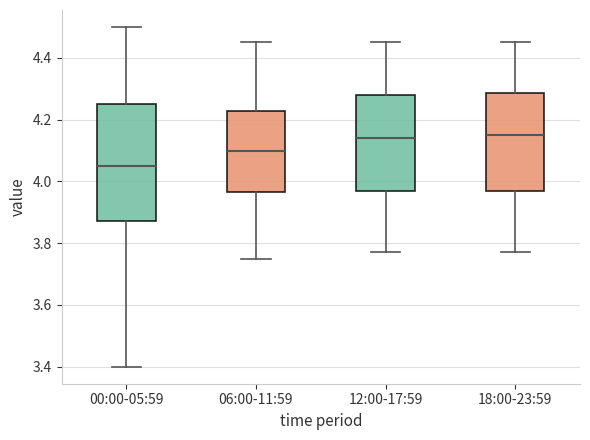

Reading left to right, transcribe this box plot: for each box, give where its median line is, the range the box spans, and where its two whiskers end, as read against the y-axis. The values are not printed on the chart, so give them approximately, as read against the axis.

00:00-05:59: median 4.06, box 3.88 to 4.26, whiskers 3.40 to 4.50
06:00-11:59: median 4.10, box 3.96 to 4.22, whiskers 3.76 to 4.46
12:00-17:59: median 4.14, box 3.98 to 4.28, whiskers 3.78 to 4.46
18:00-23:59: median 4.16, box 3.98 to 4.28, whiskers 3.78 to 4.46